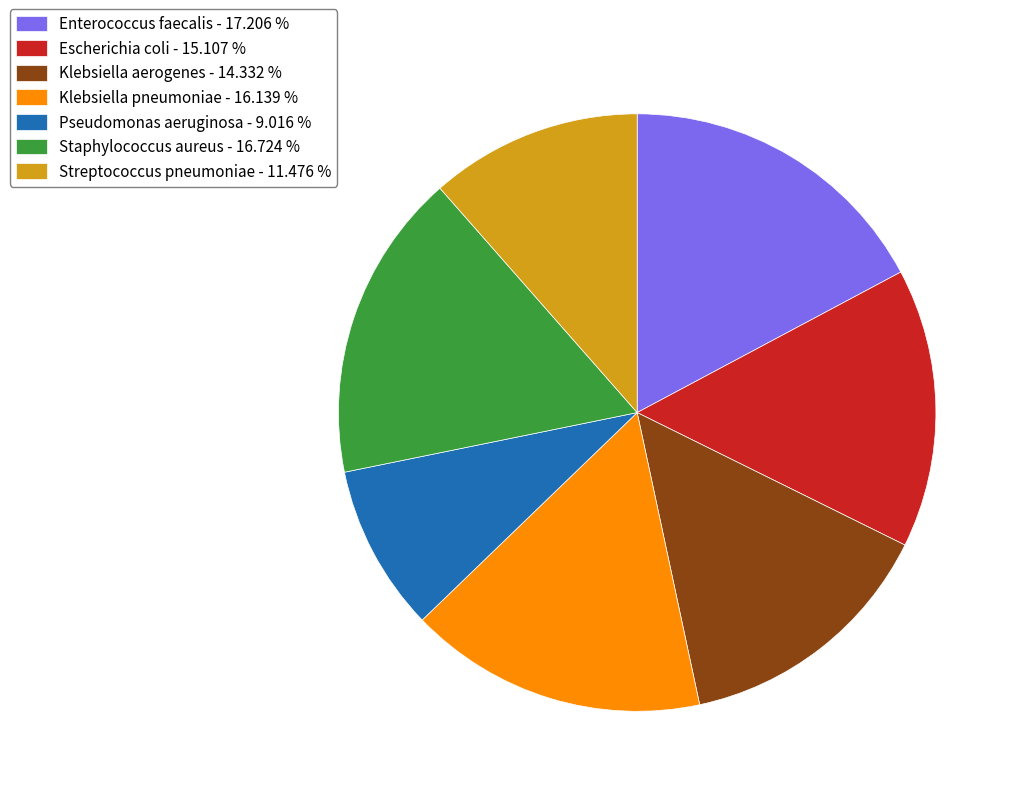

Approximately how many times larger is the value at Staphylococcus aureus compared to Enterococcus faecalis?

1.0